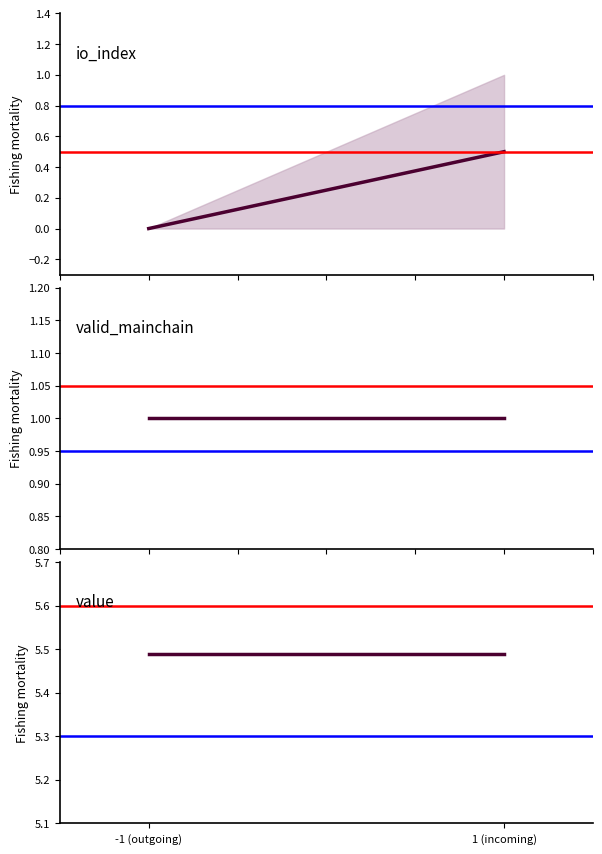

Count the io_index values in the range 0 to 1.

2